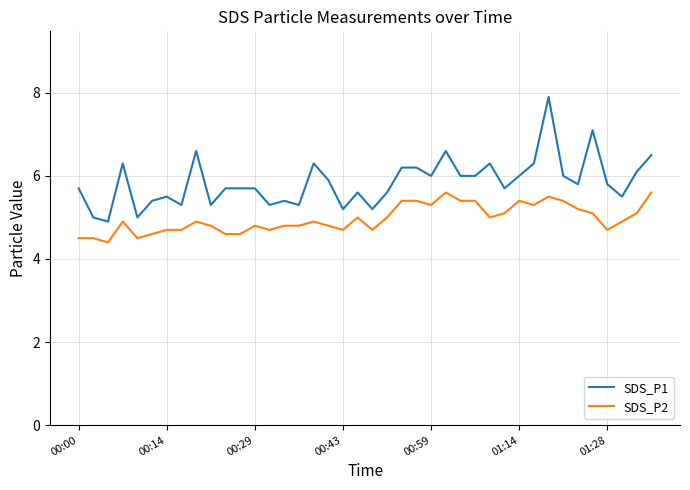

What is the difference between the maximum and minimum values in the SDS_P1 series?

3.0